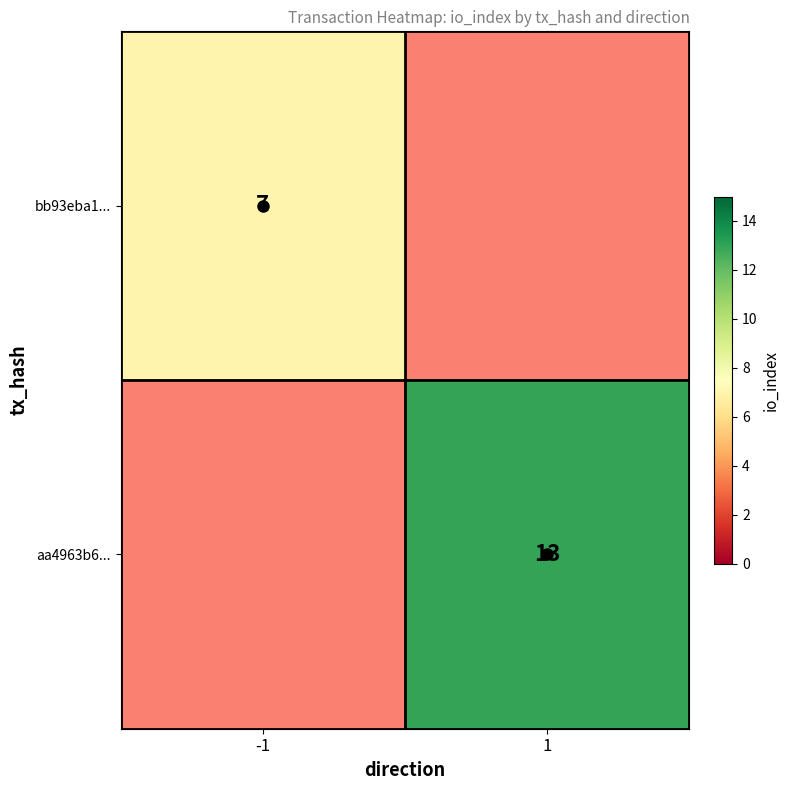

Which category has the highest value across all series?

1